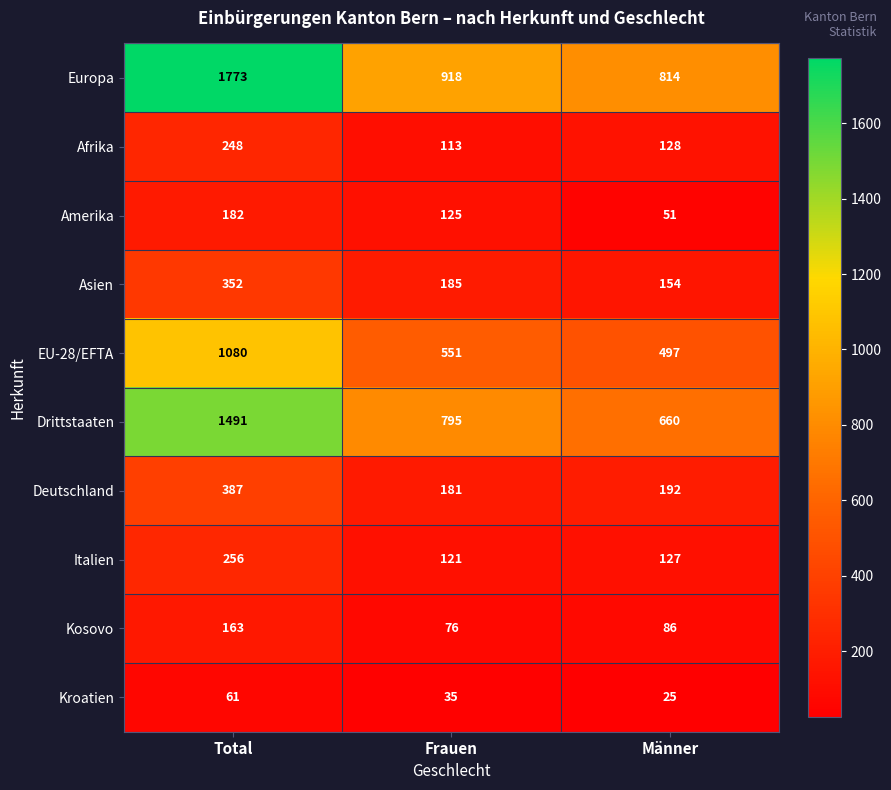

Reading left to right, what are all the values shown in this chart?

Europa: Total=1773	Frauen=918	Männer=814
Afrika: Total=248	Frauen=113	Männer=128
Amerika: Total=182	Frauen=125	Männer=51
Asien: Total=352	Frauen=185	Männer=154
EU-28/EFTA: Total=1080	Frauen=551	Männer=497
Drittstaaten: Total=1491	Frauen=795	Männer=660
Deutschland: Total=387	Frauen=181	Männer=192
Italien: Total=256	Frauen=121	Männer=127
Kosovo: Total=163	Frauen=76	Männer=86
Kroatien: Total=61	Frauen=35	Männer=25